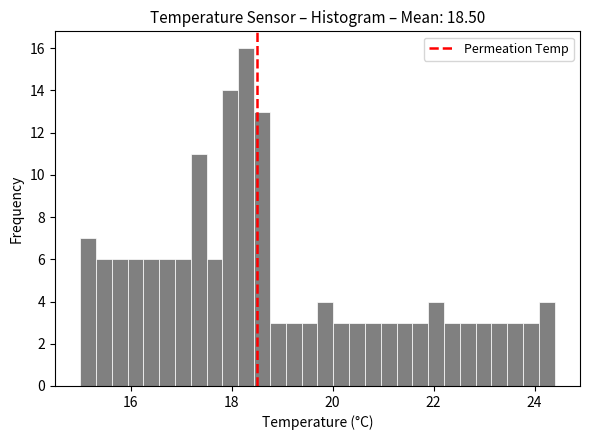

Read against the x-axis, roughly where is the centre of the tallest bar?

18.2